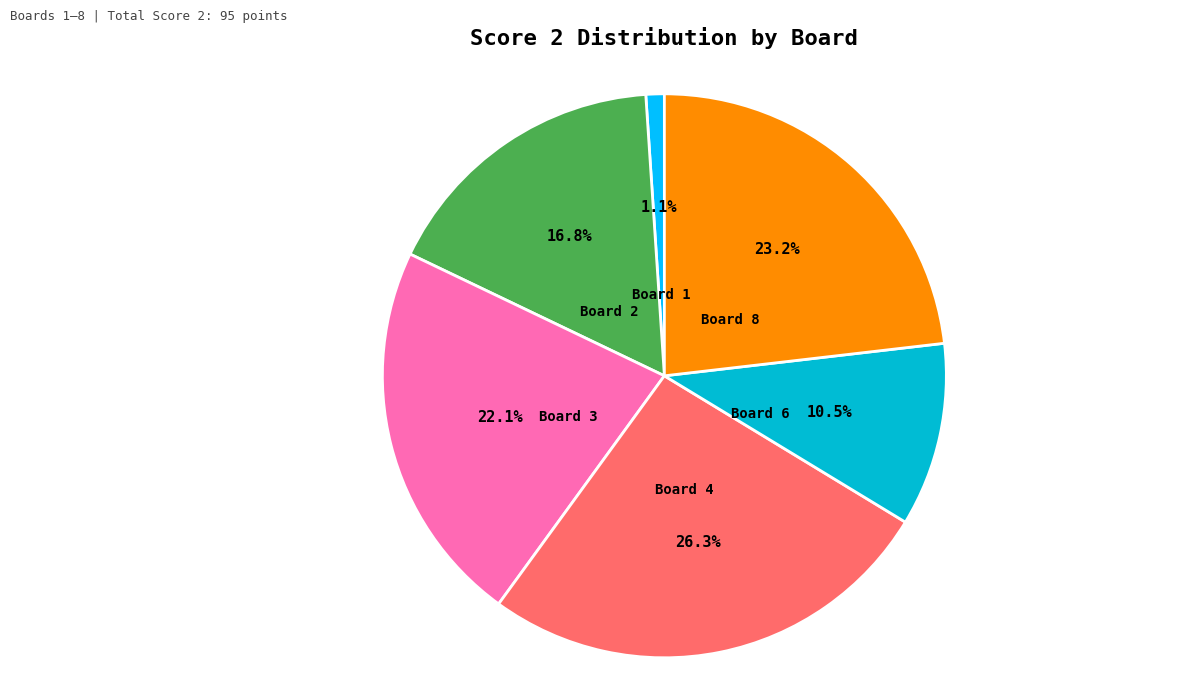

What percentage do Board 2 and Board 1 together represent?

17.9%